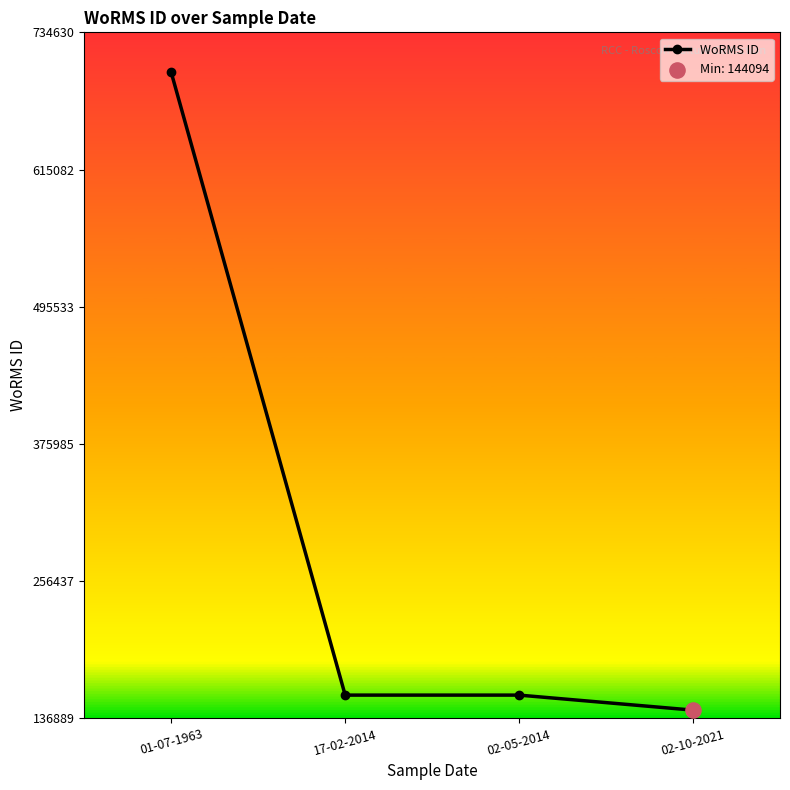

What is the ratio of the value at 02-10-2021 to the value at 02-05-2014?

0.9